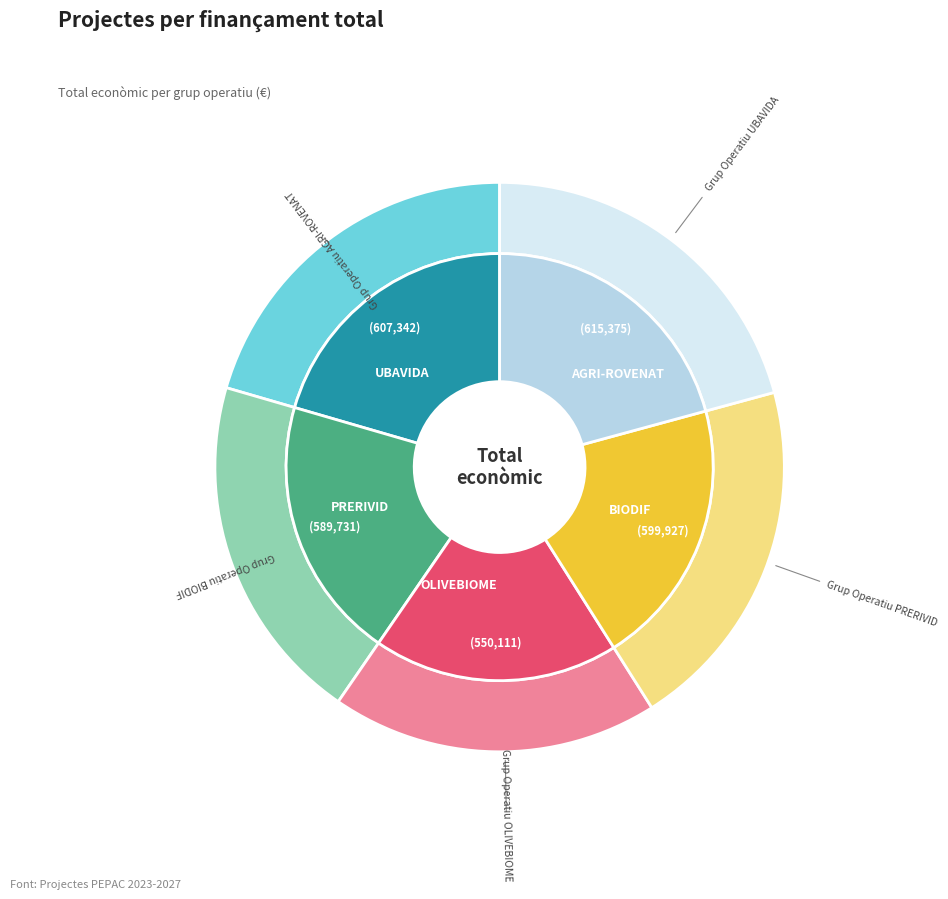

To the nearest percent, what is the difference between the largest and smallest slice percentages?

2%